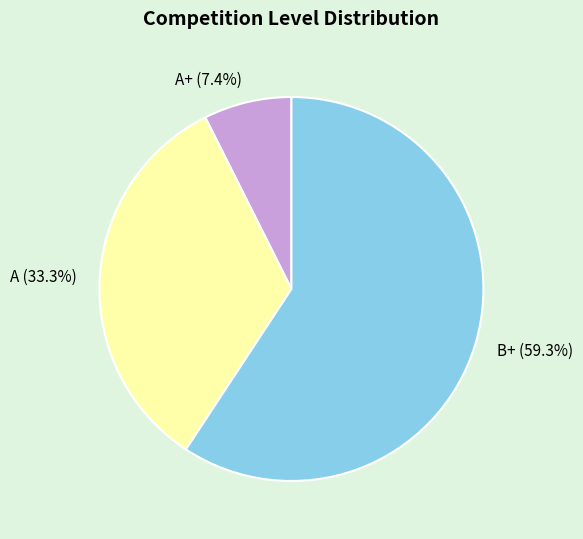

Rank the categories by value from highest to lowest.

B+ (59.3%), A (33.3%), A+ (7.4%)